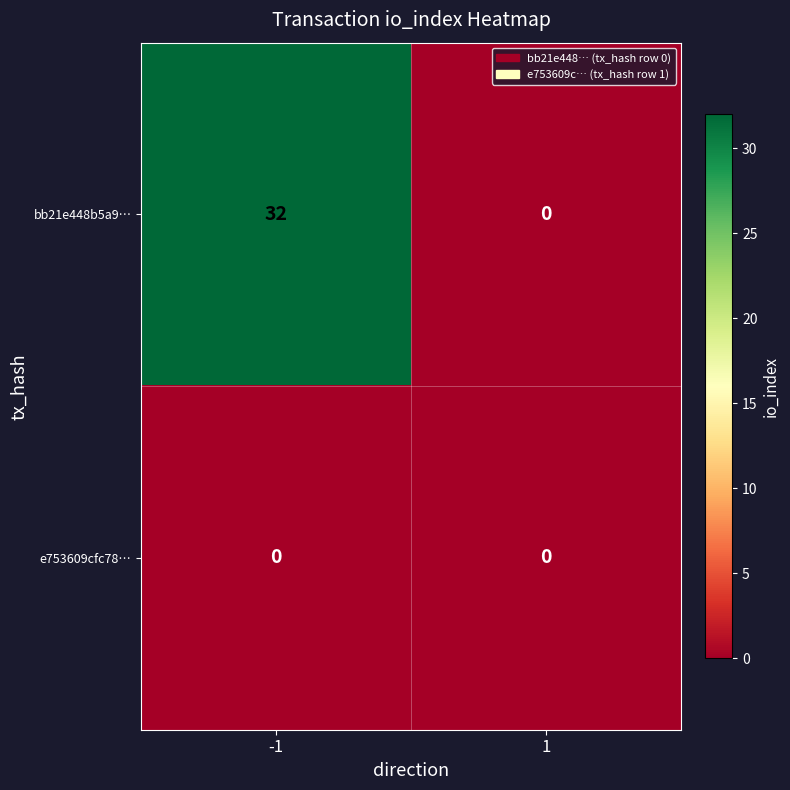

What is the maximum value shown in the chart?

32